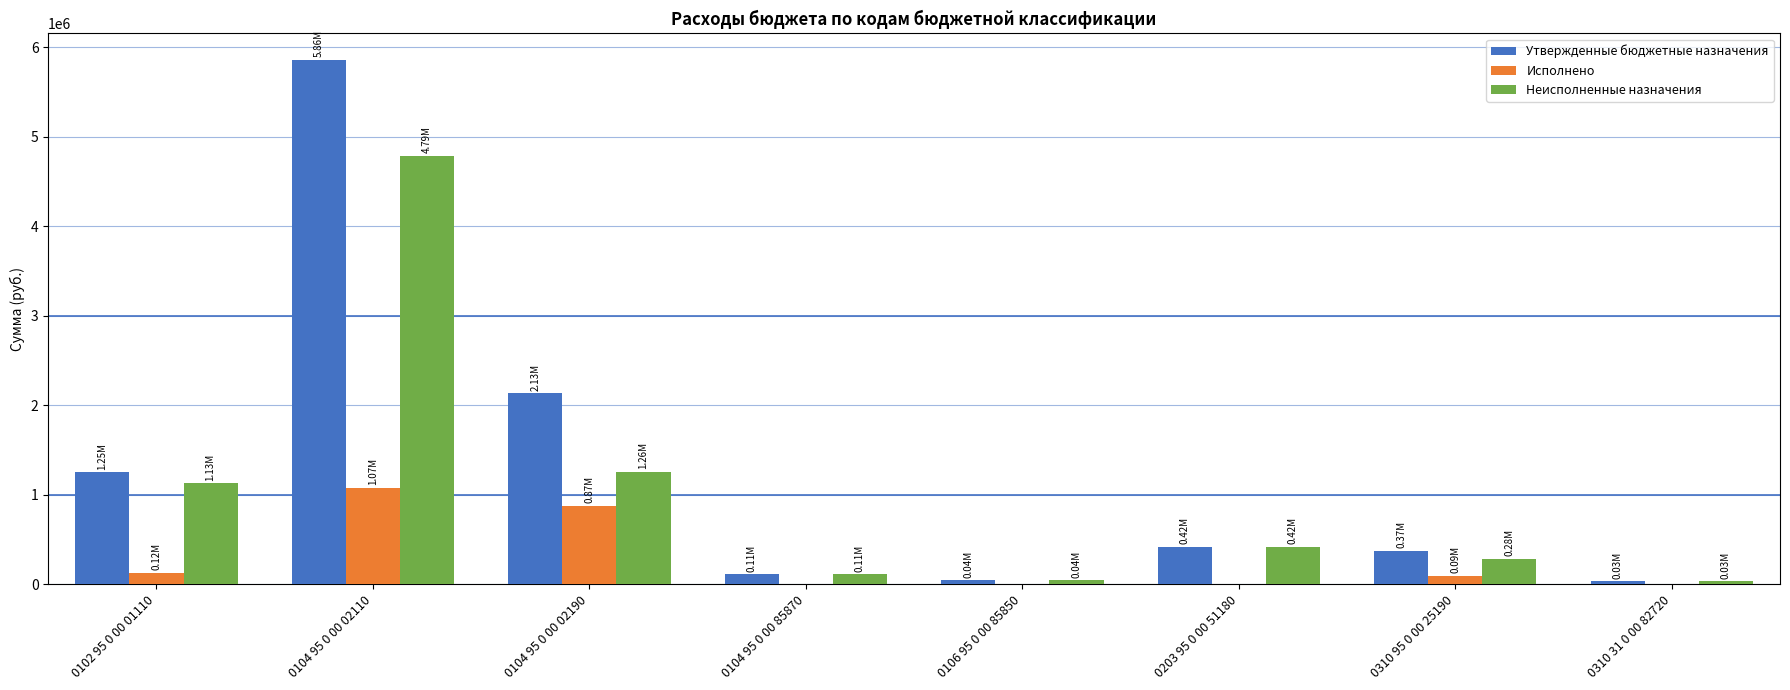

What are all the series names shown in the legend?

Утвержденные бюджетные назначения, Исполнено, Неисполненные назначения